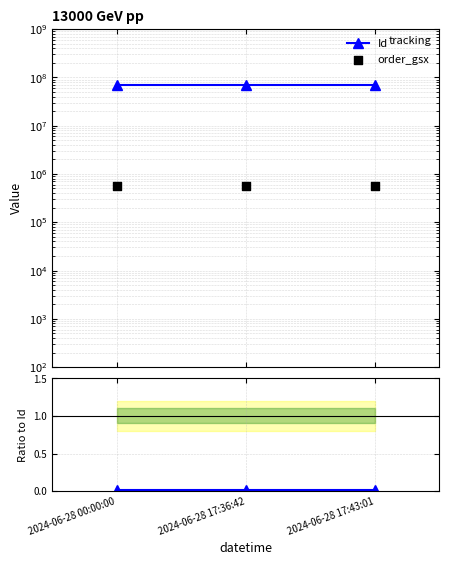

At which category is the sum across all series the highest?

2024-06-28 17:36:42